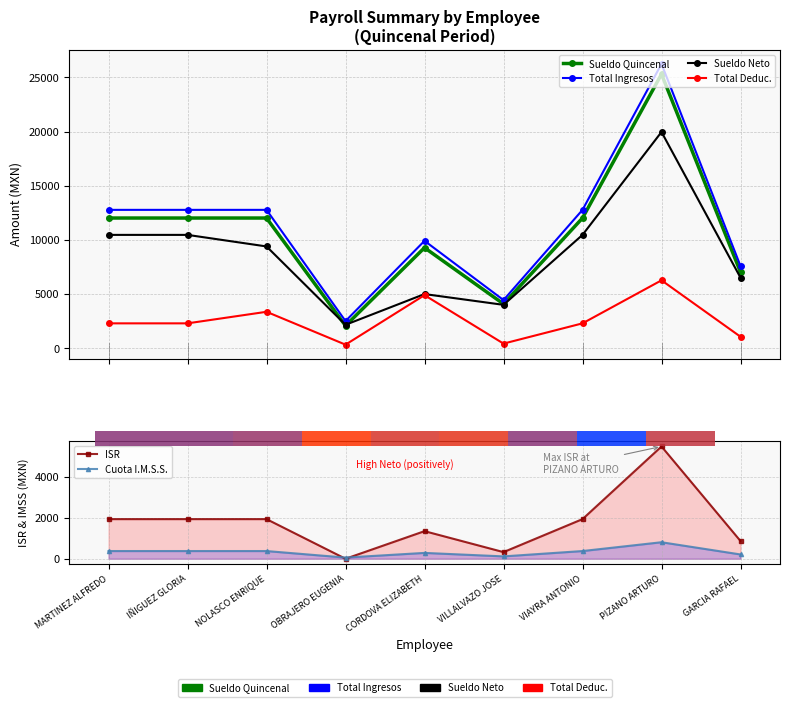

What is the total value across all series at GARCIA RAFAEL?

23307.4